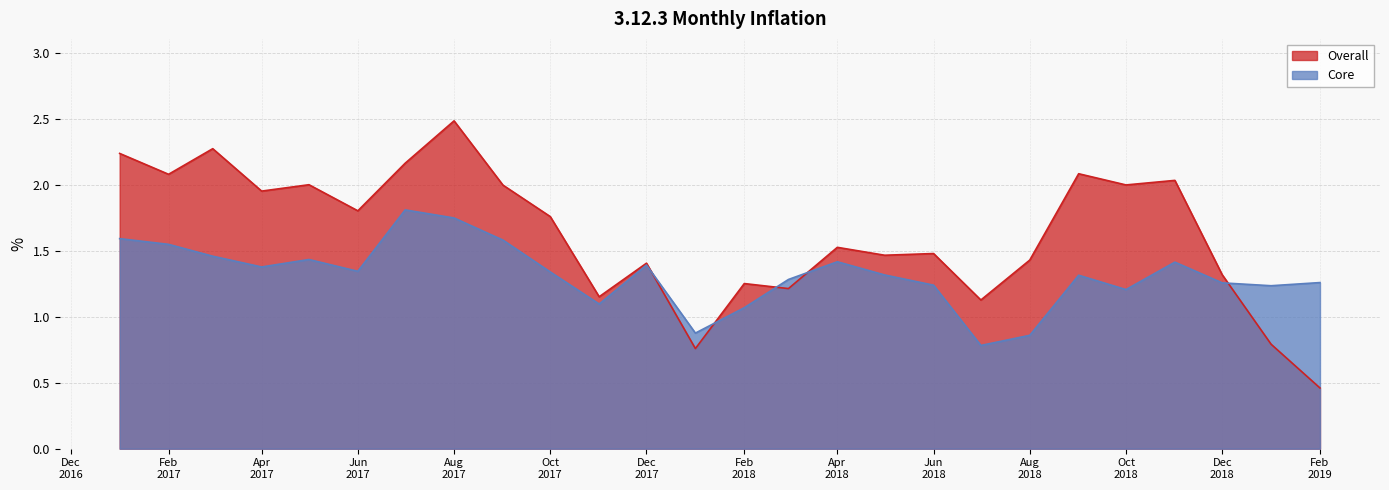

How many data points in Overall are less than 1?

3